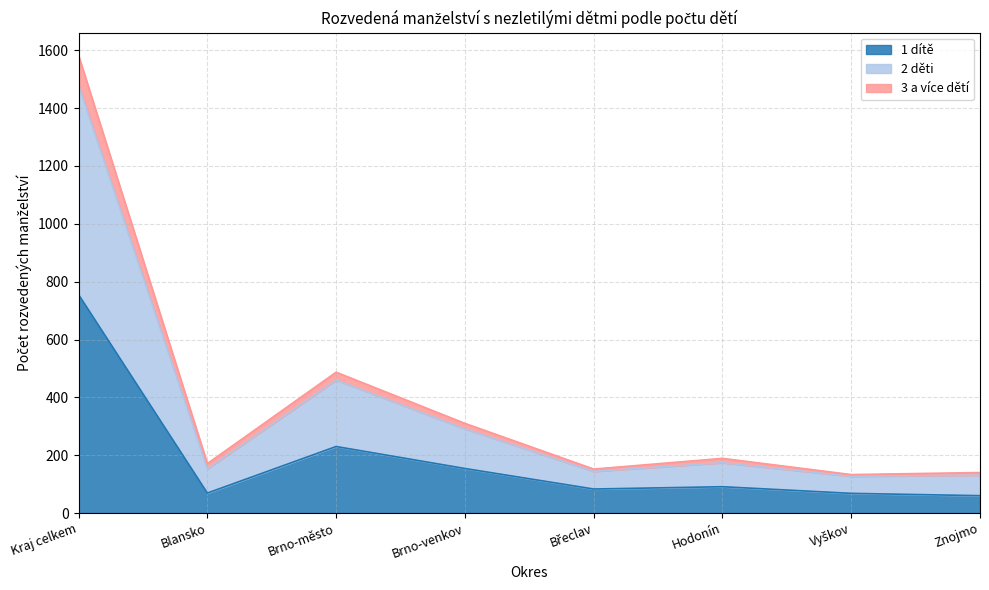

Does the chart have visible grid lines?

Yes